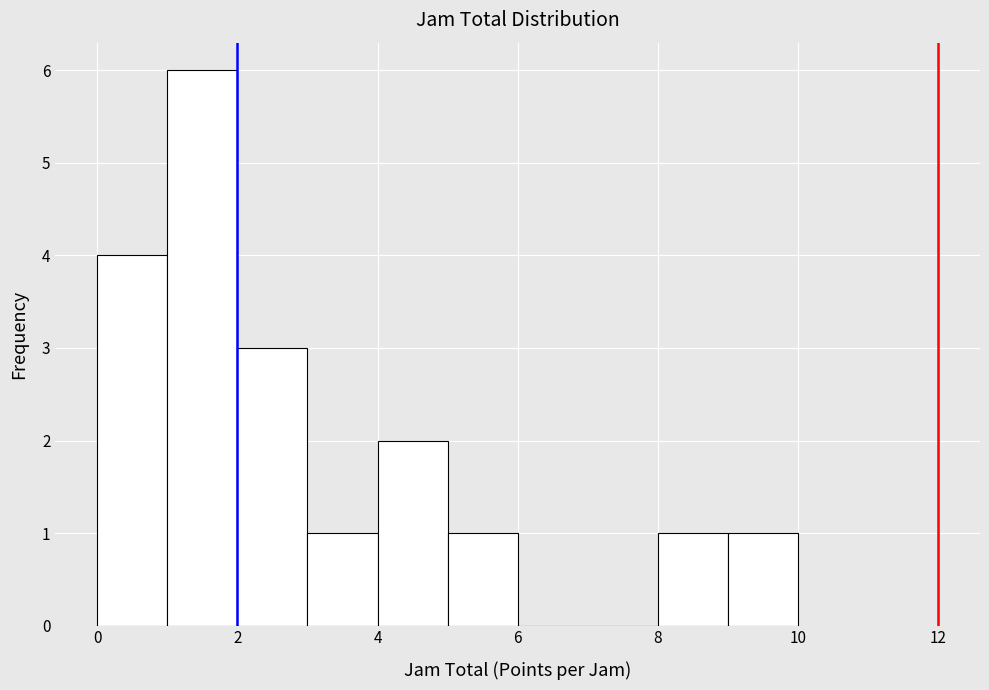

Reading left to right, transcribe this chart: for each bar, give the range it covers on the x-axis and its height. The values are not printed on the chart, so give them approximately, as read against the axis.

0 to 1: 4
1 to 2: 6
2 to 3: 3
3 to 4: 1
4 to 5: 2
5 to 6: 1
6 to 7: 0
7 to 8: 0
8 to 9: 1
9 to 10: 1